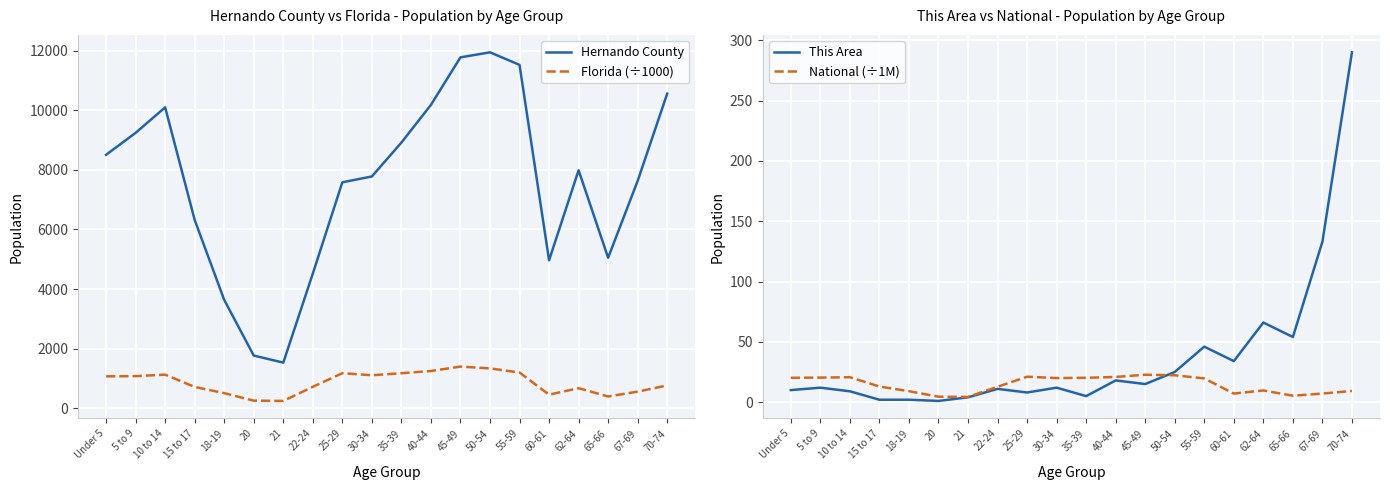

How many interior local valleys does the Florida (÷1000) series have?

4